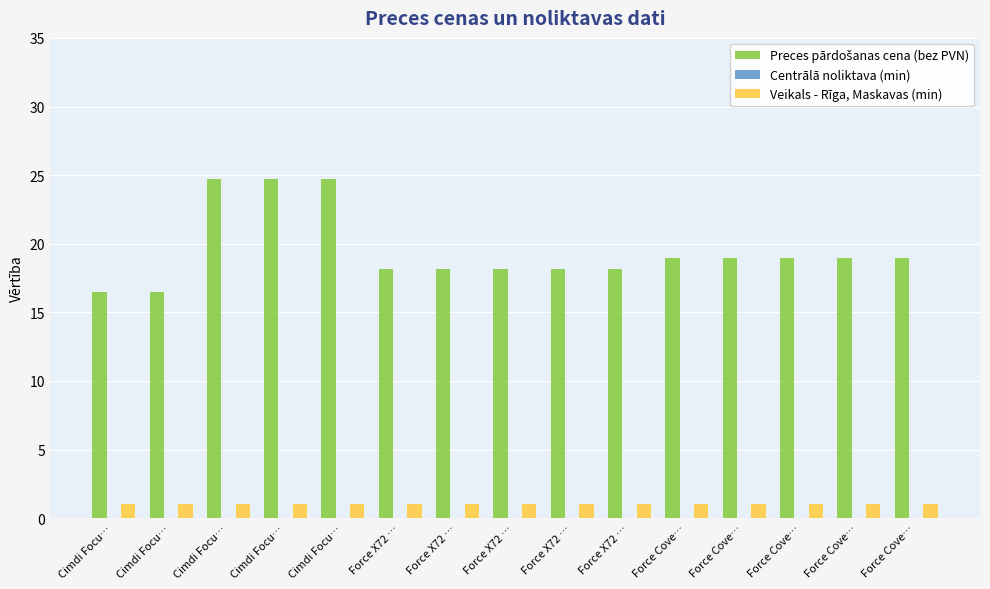

How many data points does each series have?

15